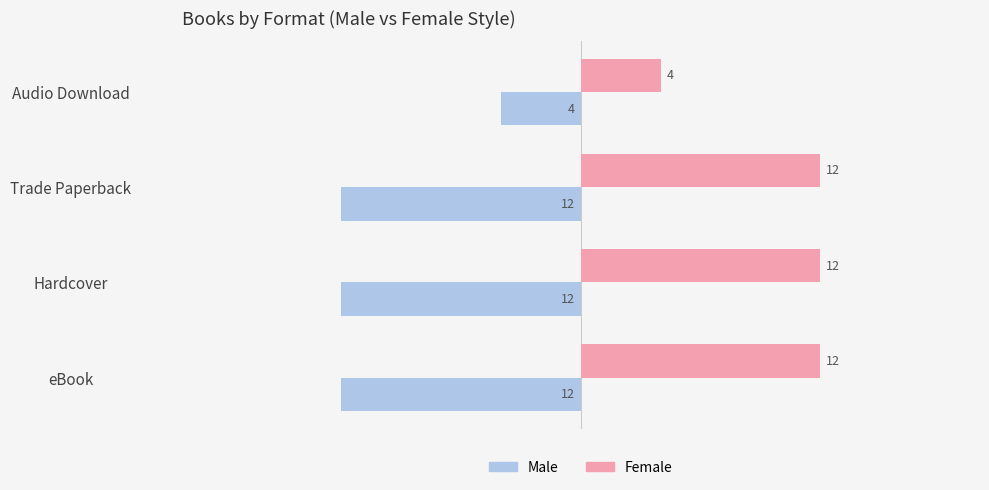

Is it true that Female equals 7 at Audio Download?

False